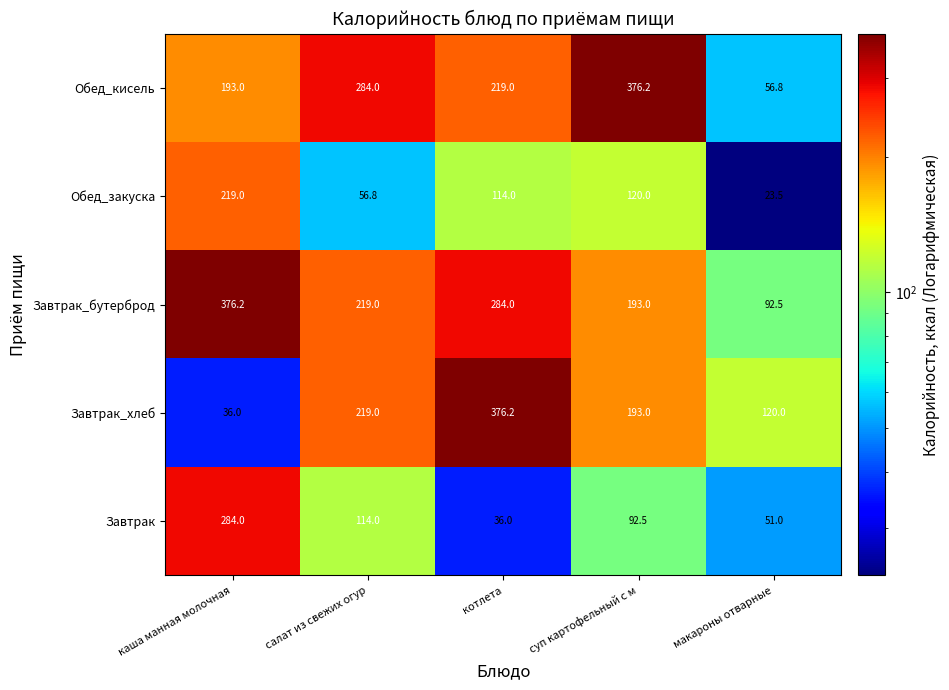

How many data points does each series have?

5